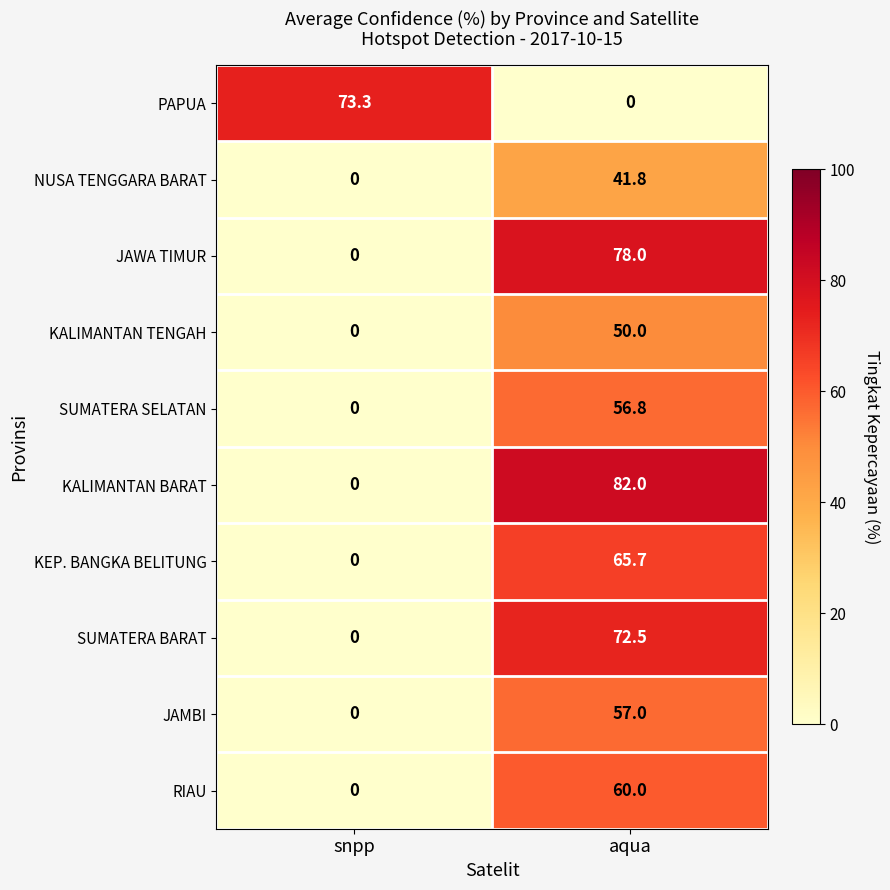

What is the greatest value displayed?

82.0